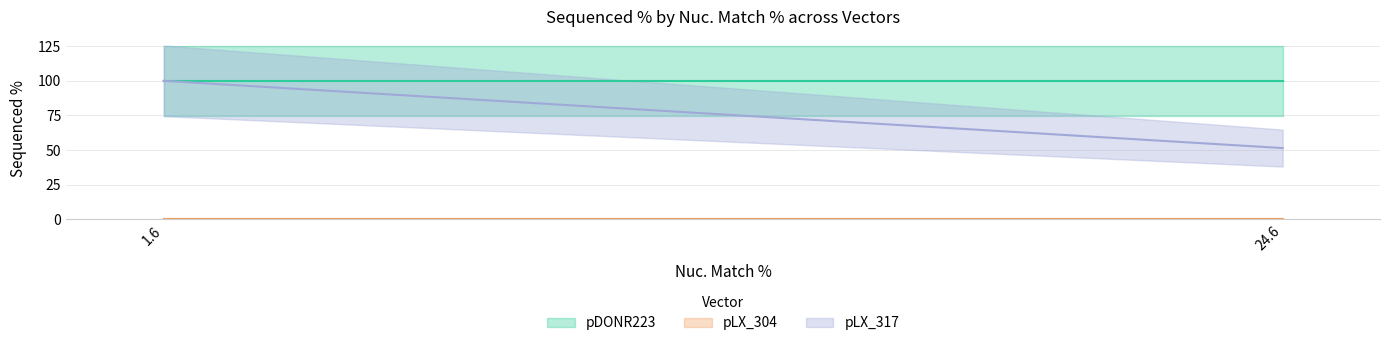

What is the highest value of the pDONR223 series?

100.0